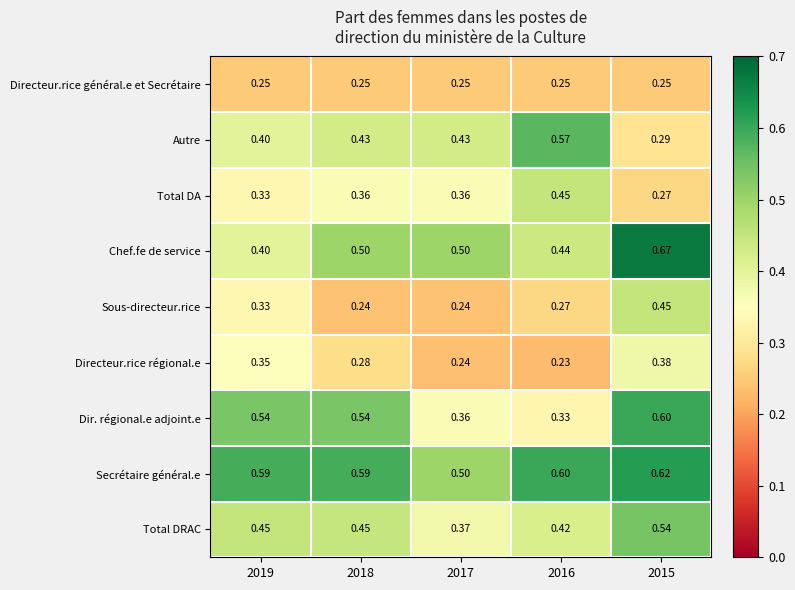

Which series changed the most between 2018 and 2015?

Sous-directeur.rice